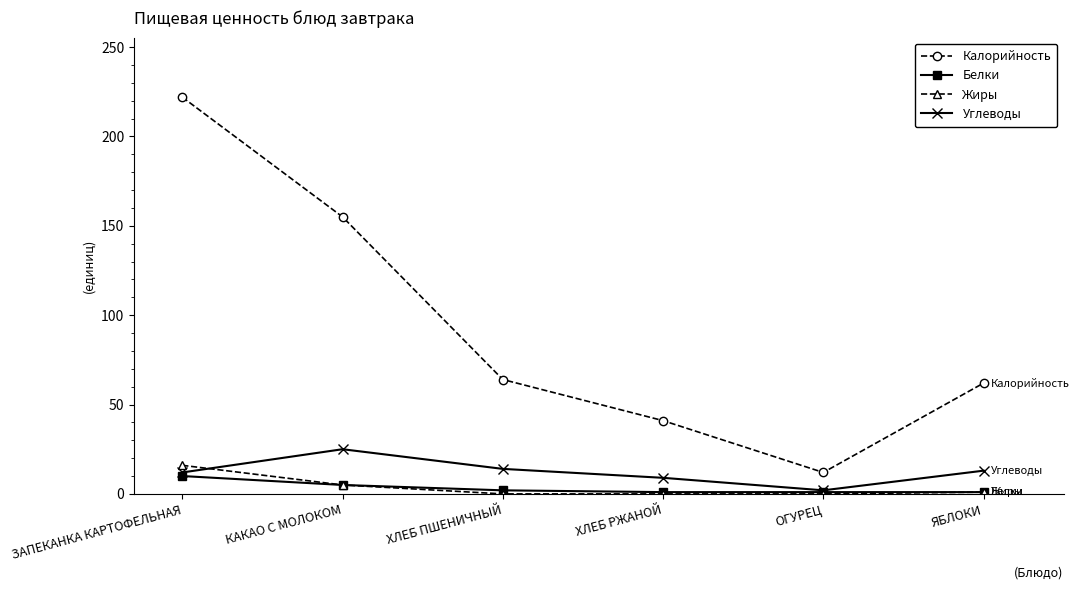

Which series has the largest total across all categories?

Калорийность